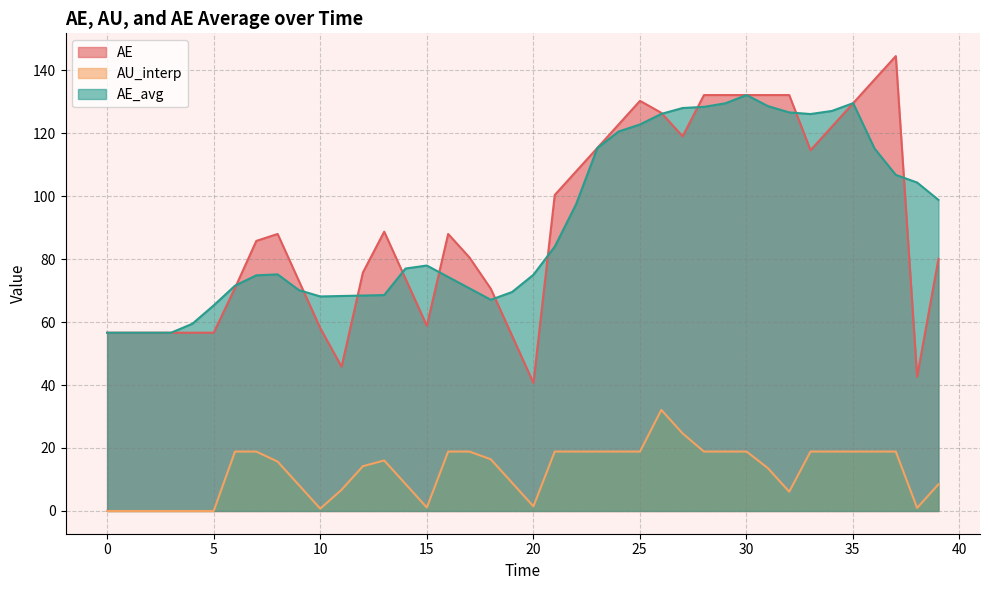

Which series has the largest range (max minus min)?

AE